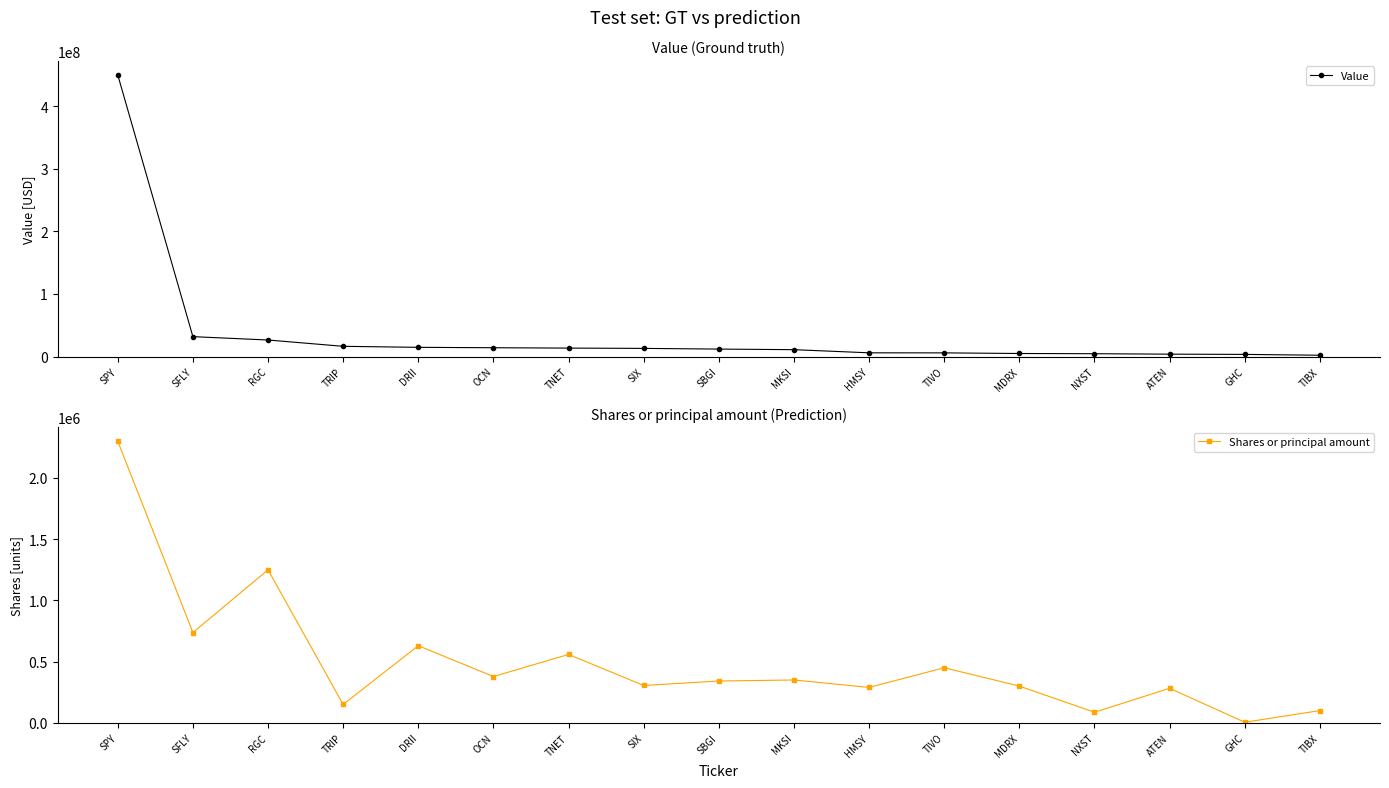

The Shares or principal amount series shows 398174 at DRII. True or false?

False